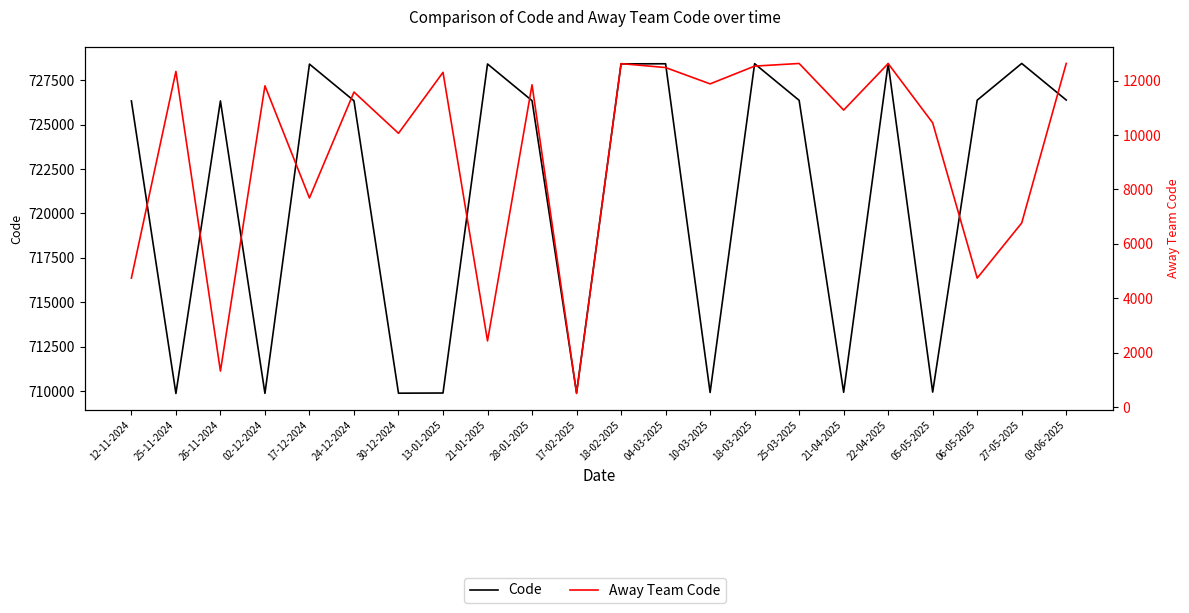

What is the difference between the second highest and second lowest values in the Away Team Code series?

11304